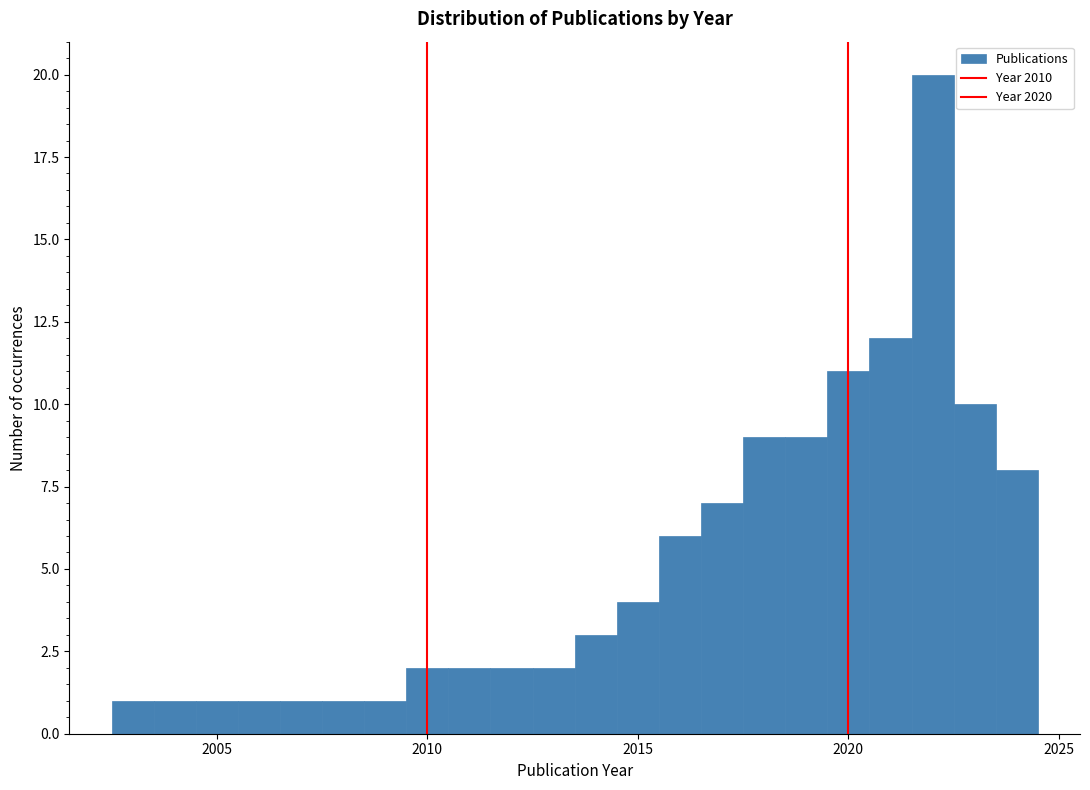

Around what value on the x-axis is the tallest bar? Give the approximate position of its centre, as read against the axis.

2022.0